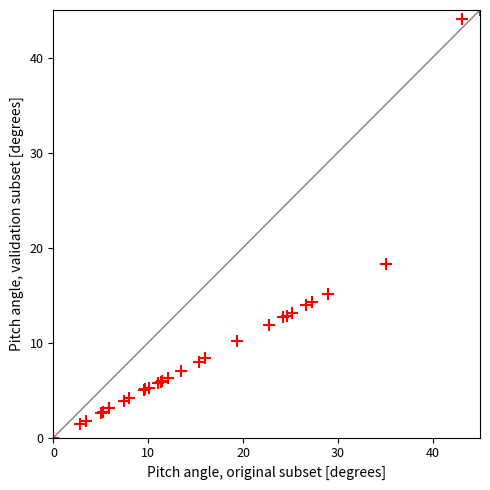

What Y value in the scatter plot is closest to 22?

18.3